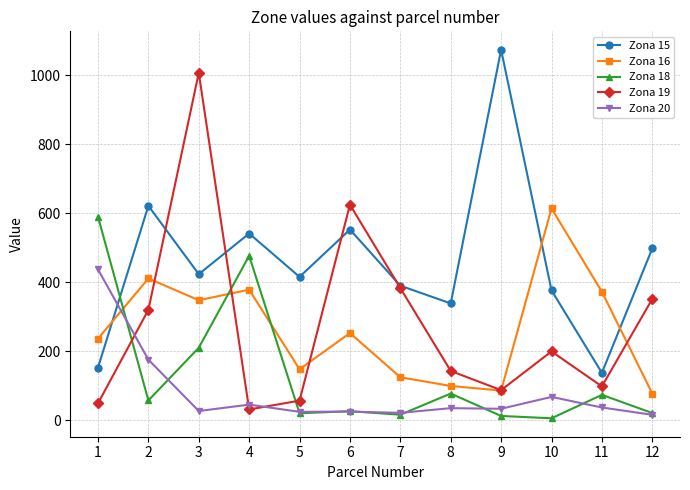

At which category does Zona 20 reach its first local peak?

4